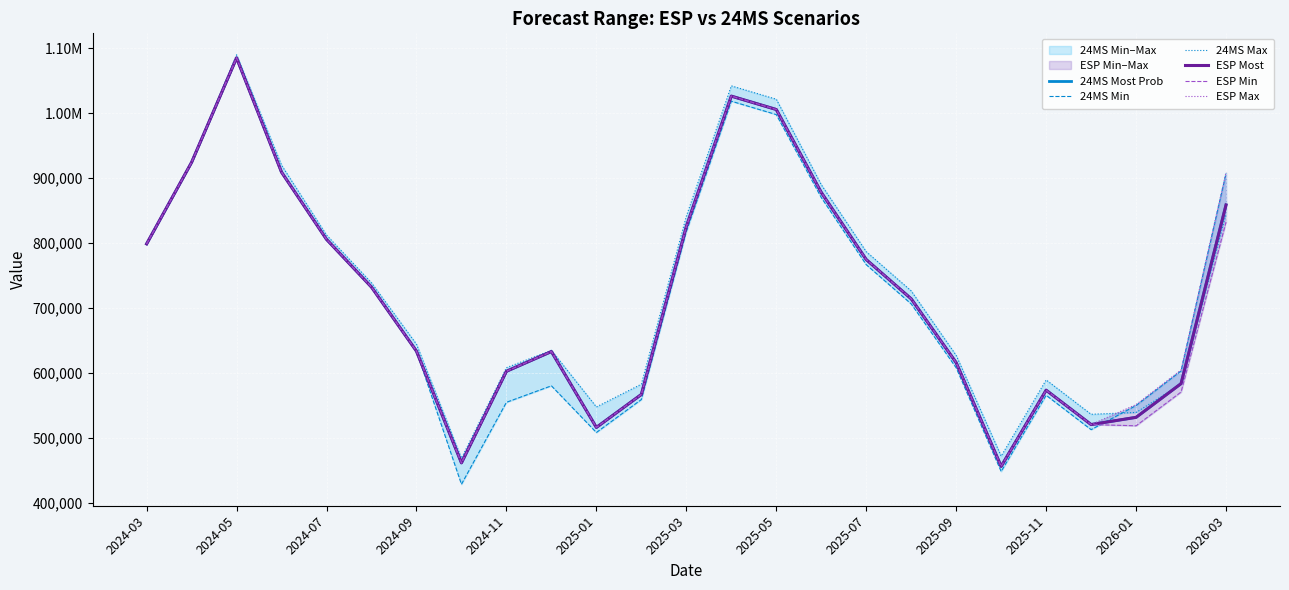

What is the average value of the ESP Max series?

724870.1